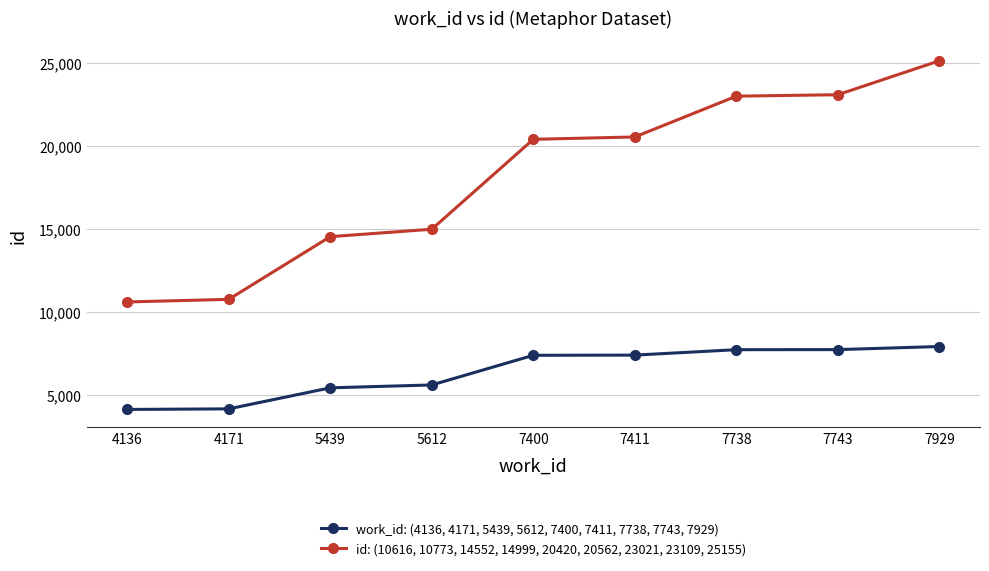

What is the sum of the id: (10616, 10773, 14552, 14999, 20420, 20562, 23021, 23109, 25155) values at 7411 and 4171?

31335